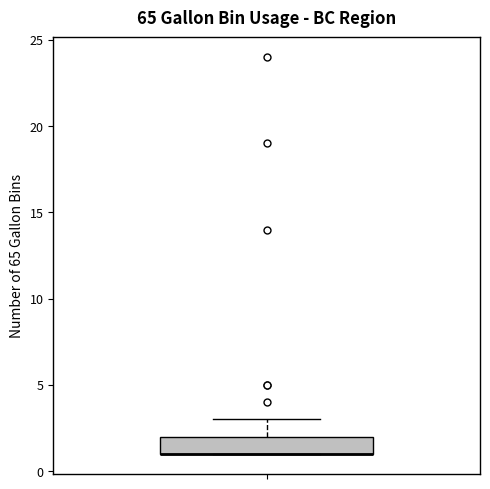

Transcribe this box plot: give where the median line is, the range the box spans, and where the two whiskers end, as read against the y-axis. The values are not printed on the chart, so give them approximately, as read against the axis.

median 1 (drawn on the box's lower edge), box 1 to 2, whiskers 1 to 3